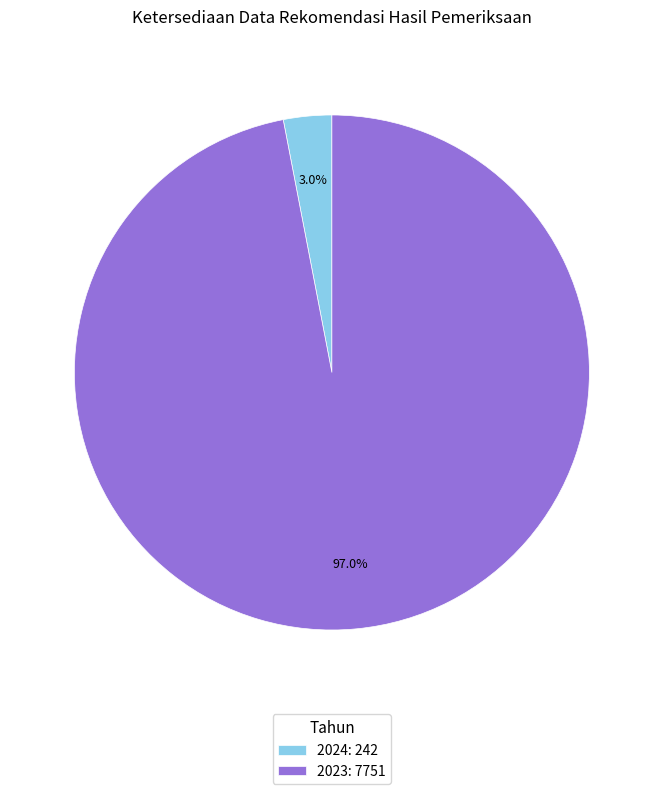

To the nearest percent, what portion does 2024 represent?

3%